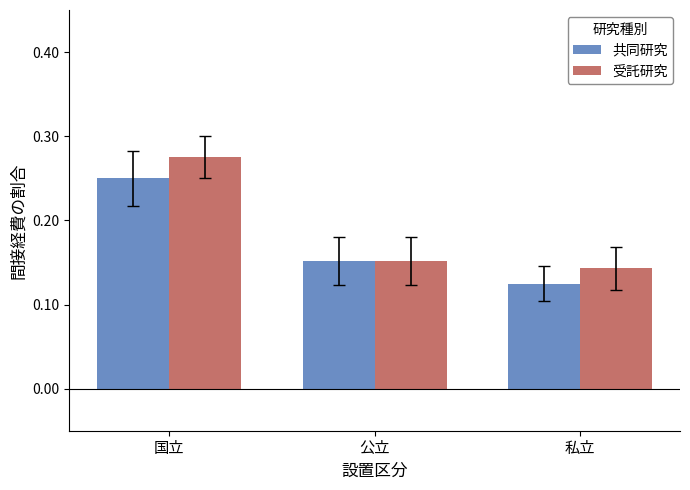

Which series has the largest range (max minus min)?

受託研究